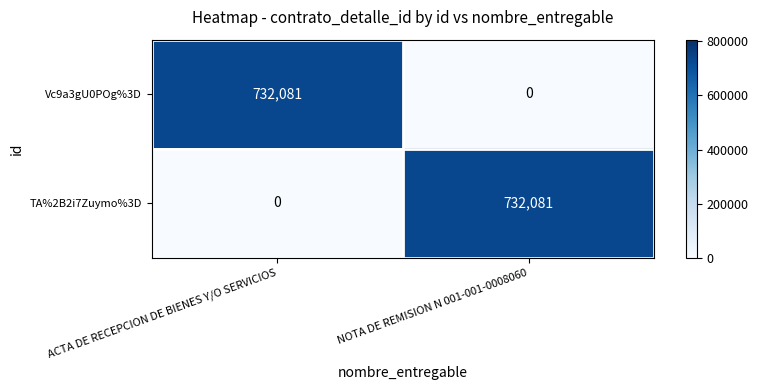

What is the difference between the maximum and minimum values in the TA%2B2i7Zuymo%3D series?

732081